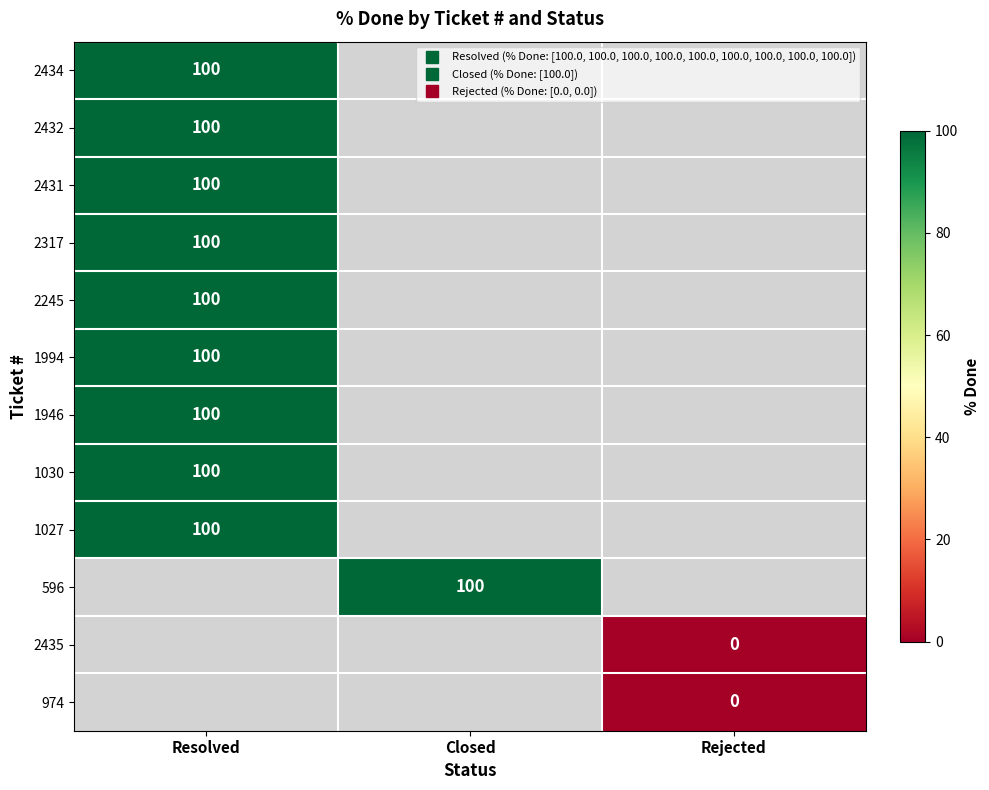

What value does the 1946 series have at Resolved?

100.0